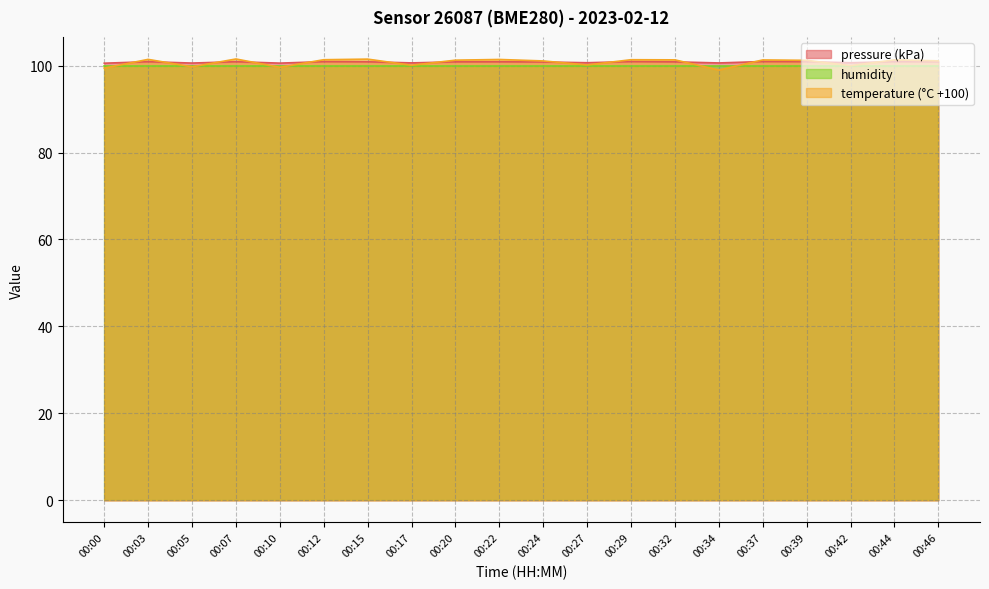

What is the maximum value for humidity?

100.0